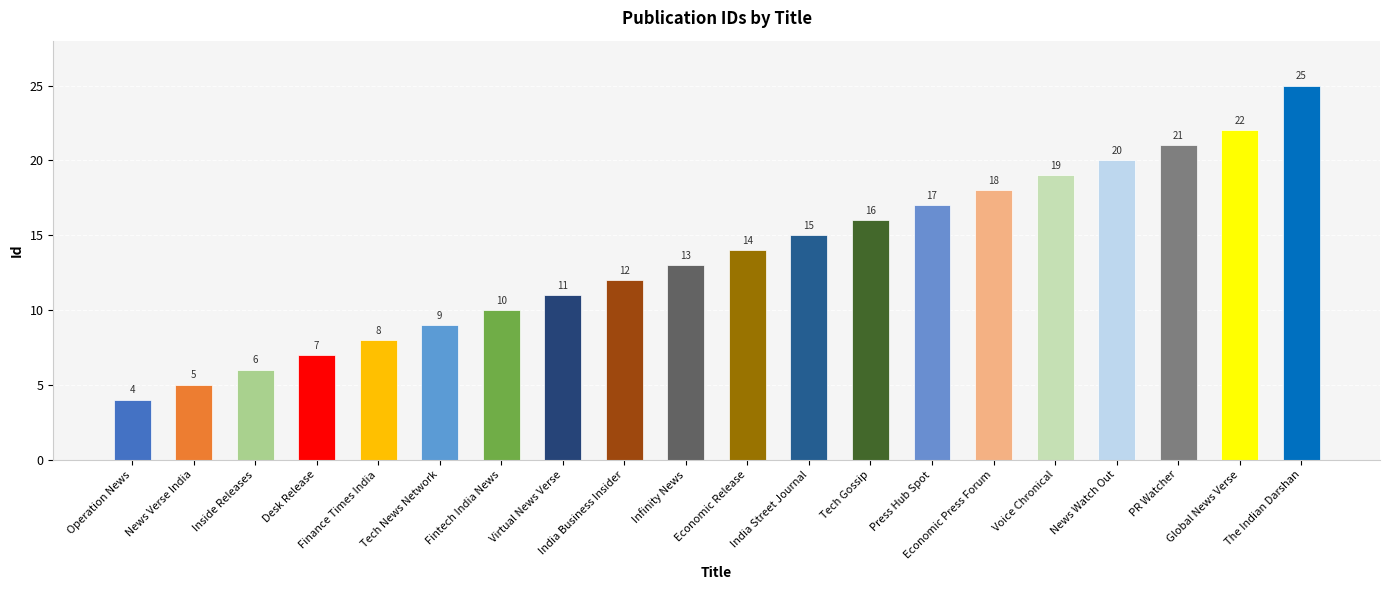

What is the label of the 18th bar from the right?

Inside Releases